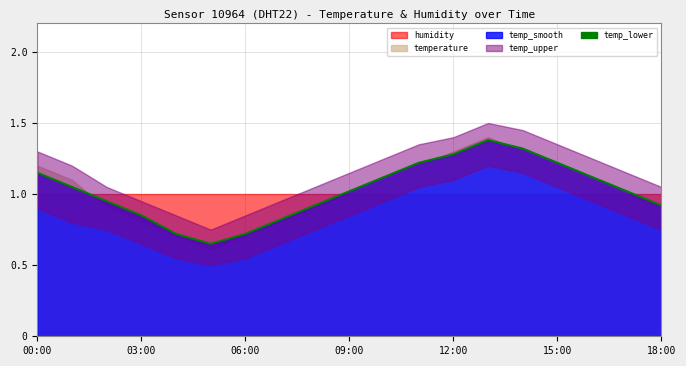

What is the value of the 19th point from the left?

0.9